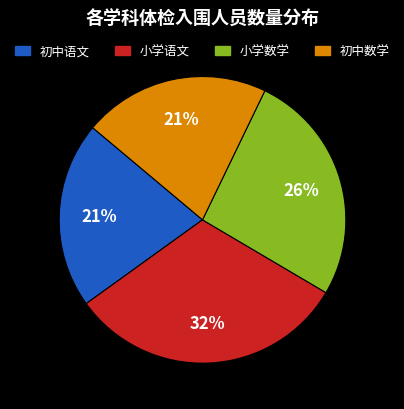

How many segments does this pie chart have?

4